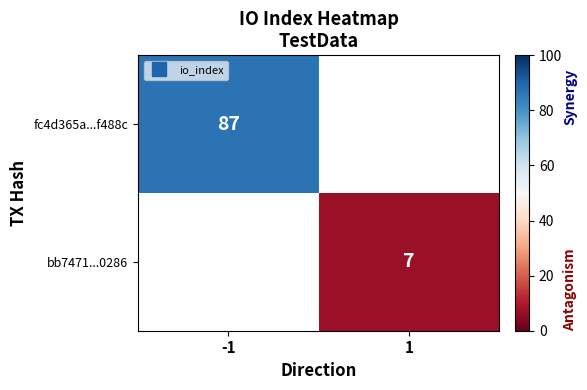

Which category has the highest value in the bb7471...0286 series?

-1